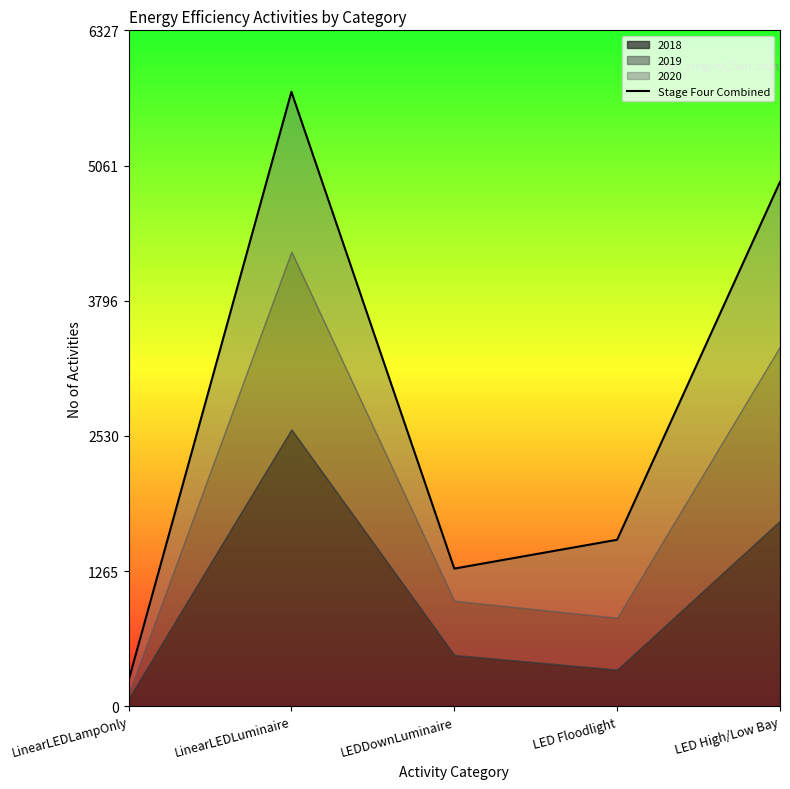

What is the difference between the maximum and minimum values?

5511